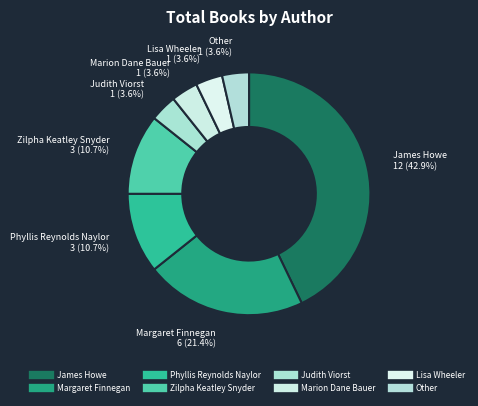

To the nearest percent, what percentage of the pie is Other?

4%